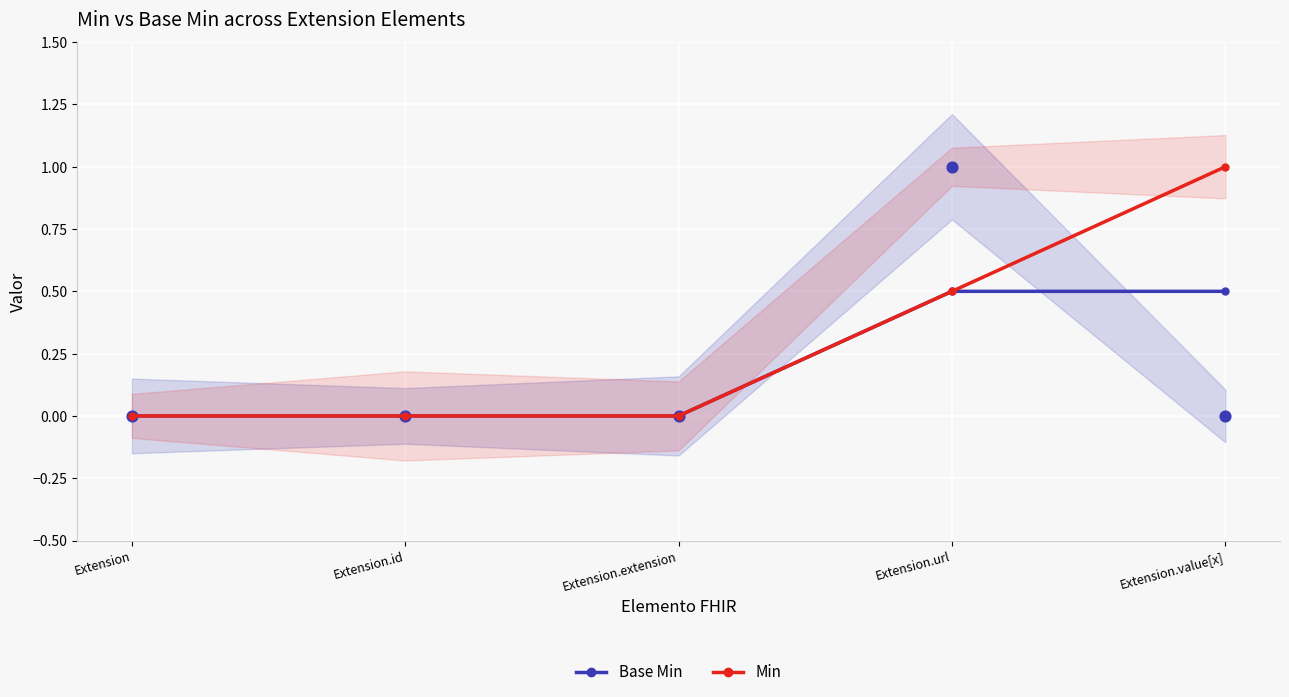

Which series has the widest spread of Y values?

Min